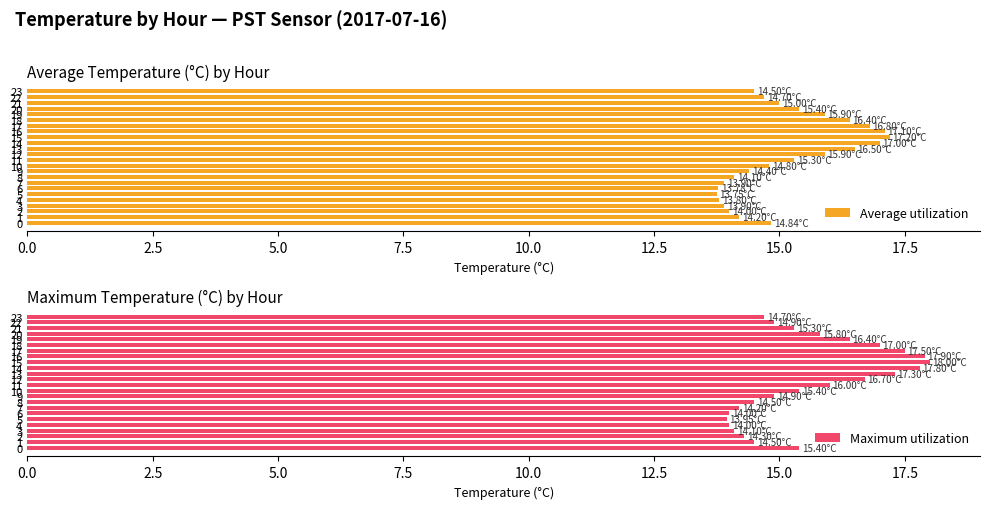

What is the difference between the highest and lowest values at 21?

0.3